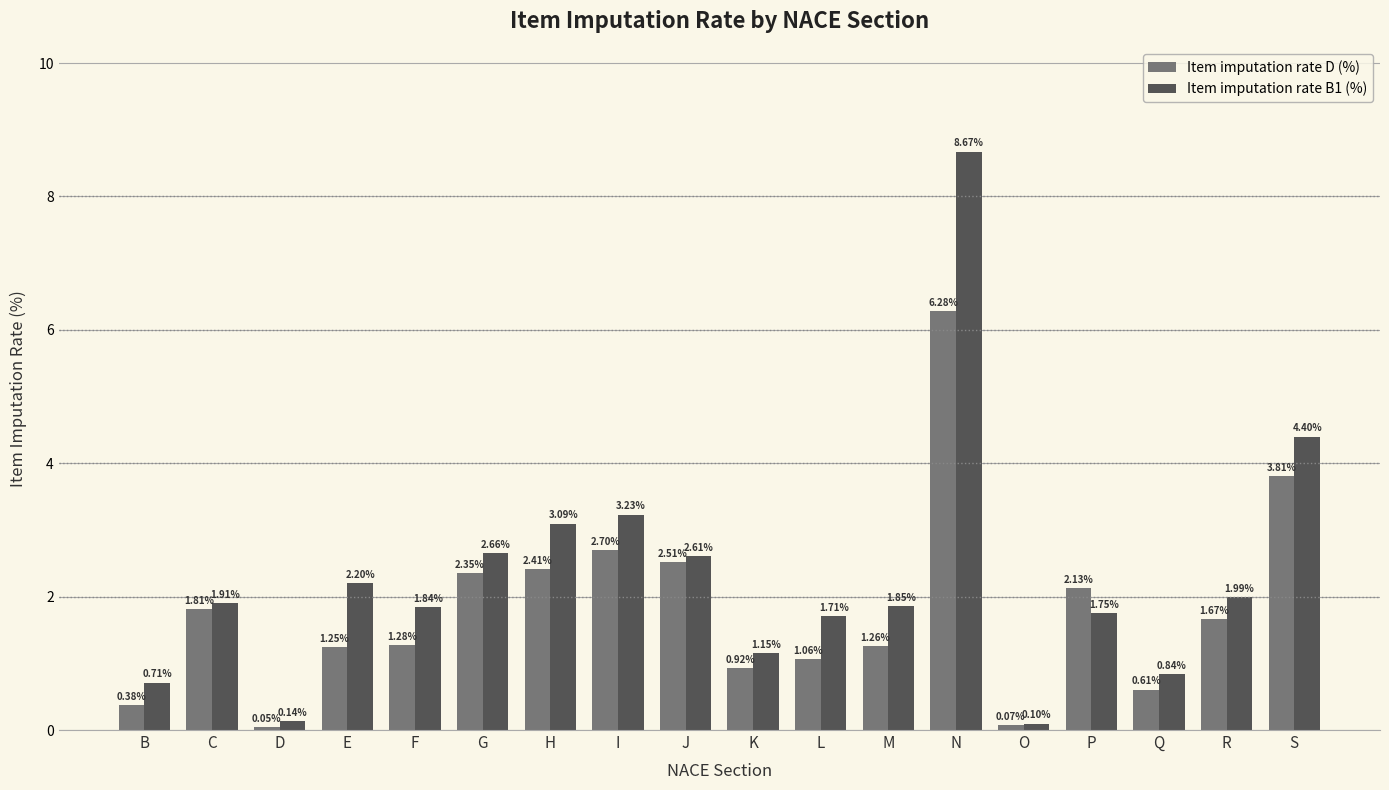

Is the value of Item imputation rate B1 (%) at C greater than the value of Item imputation rate D (%) at D?

Yes